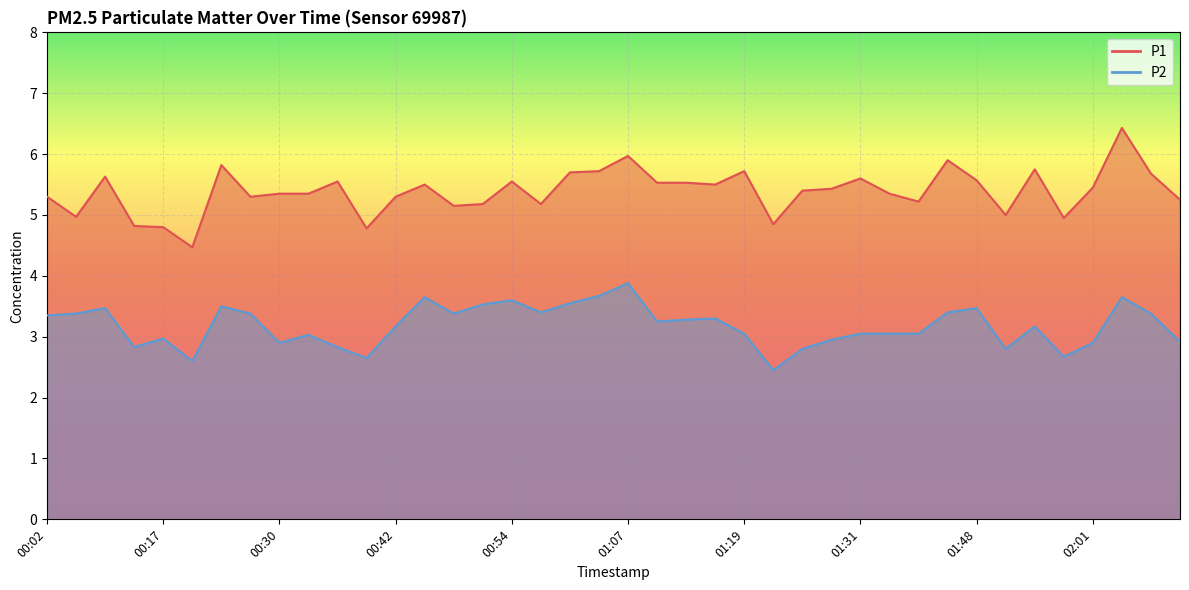

Which label corresponds to the smallest value in the chart?

01:22